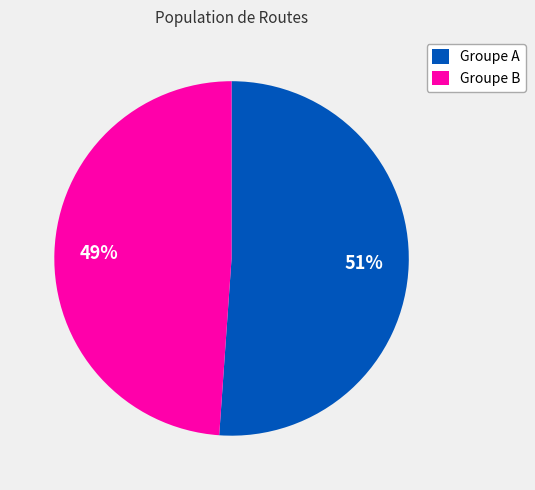

To the nearest percent, what is the difference between the largest and smallest slice percentages?

2%